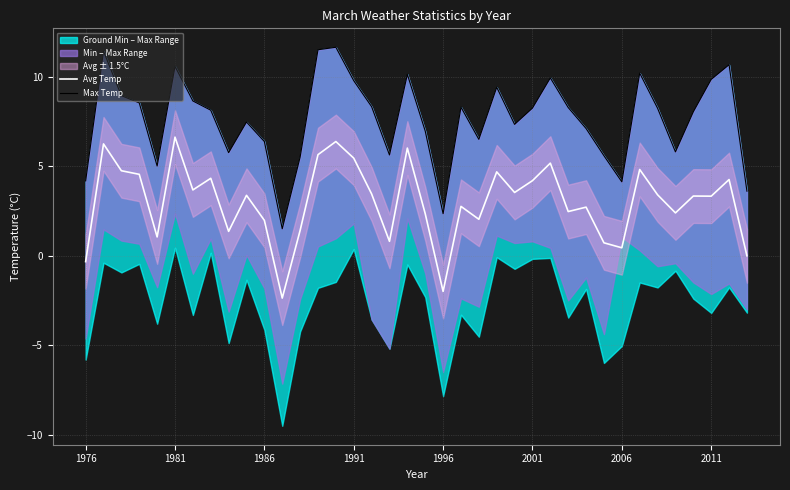

Which has a higher value, 34 or 23?

23